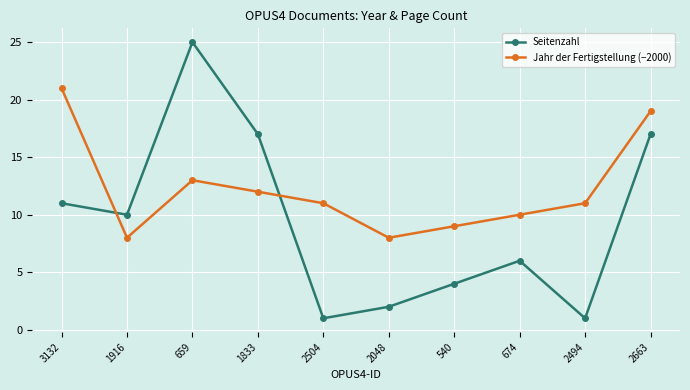

At which category is the sum across all series the highest?

659